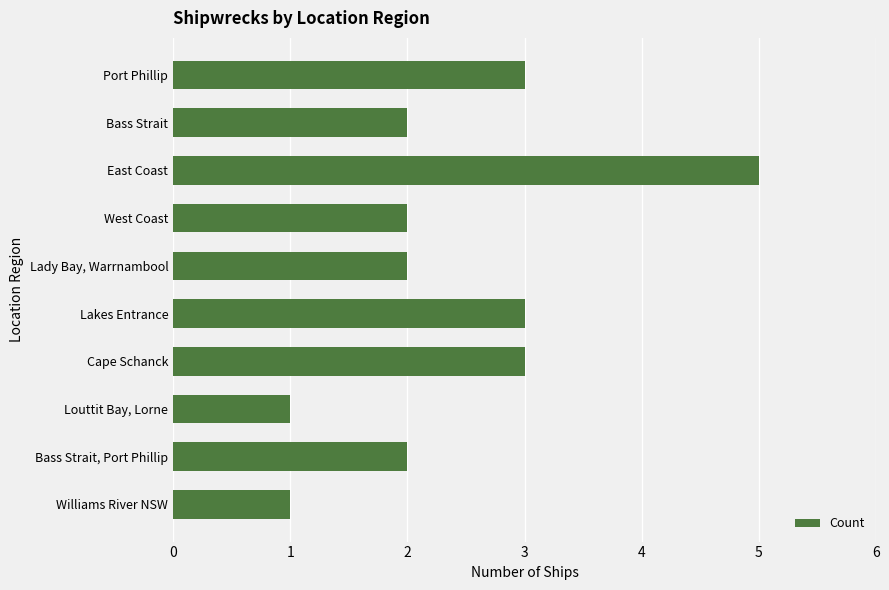

What is the label of the 5th bar from the top?

Lady Bay, Warrnambool